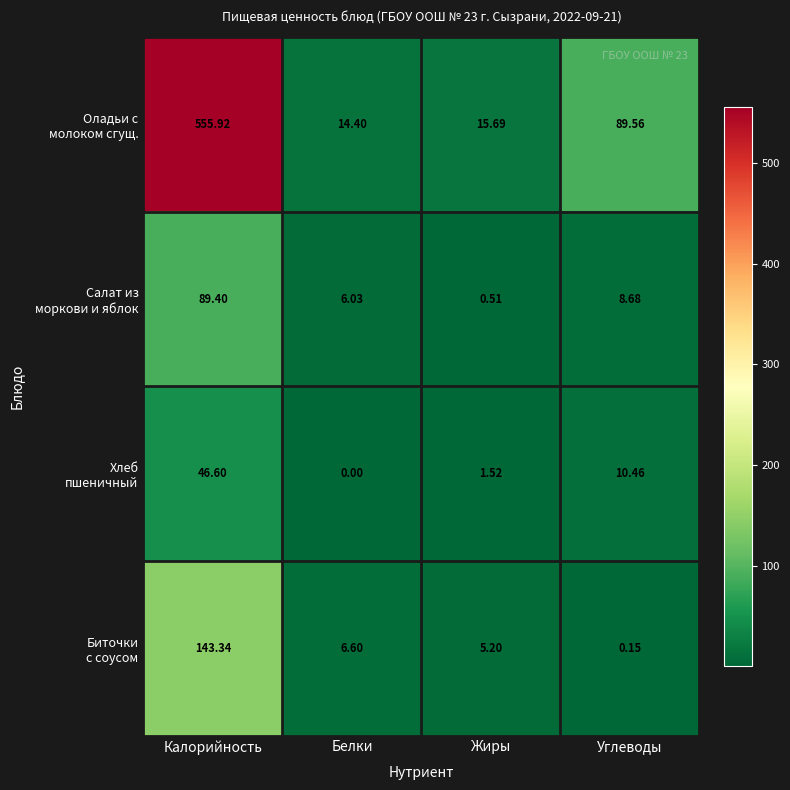

At which category is the sum across all series the highest?

Калорийность